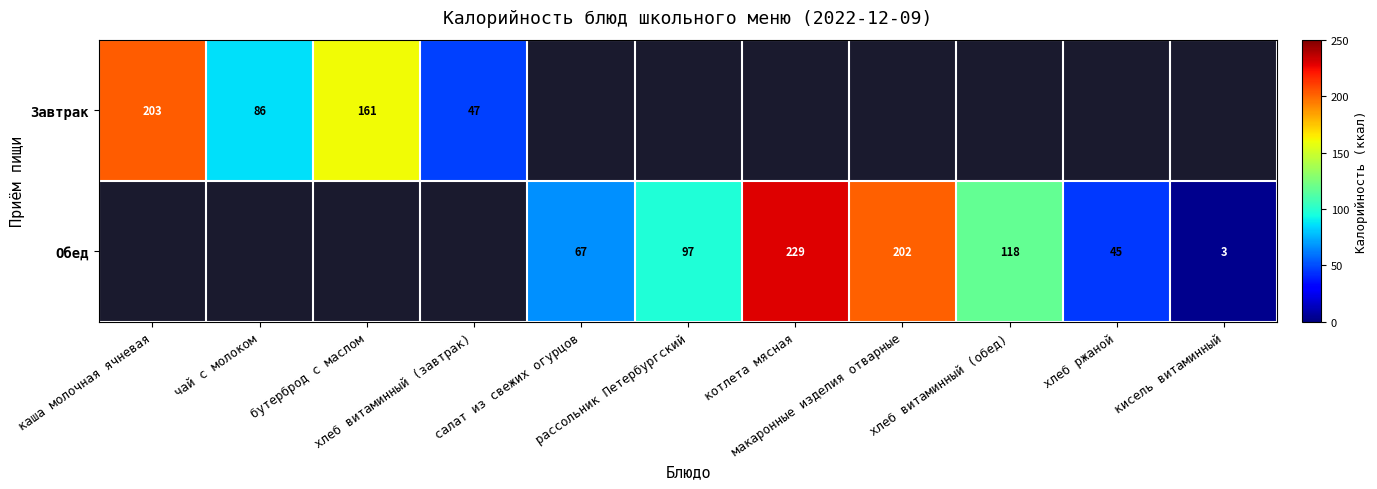

List the series in order of their overall mean, lowest first.

Завтрак, Обед